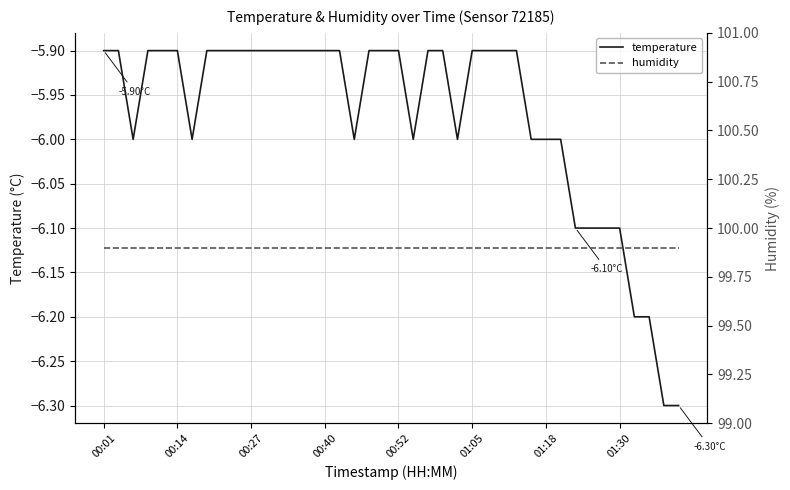

At 32, list the series in order from largest to smallest.

humidity, temperature